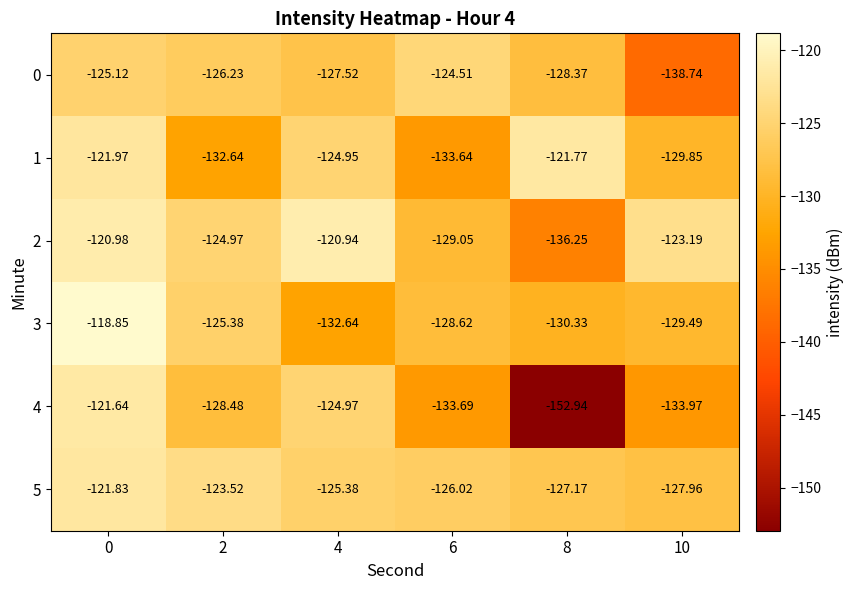

Is the value of 1 at 8 greater than the value of 5 at 2?

Yes